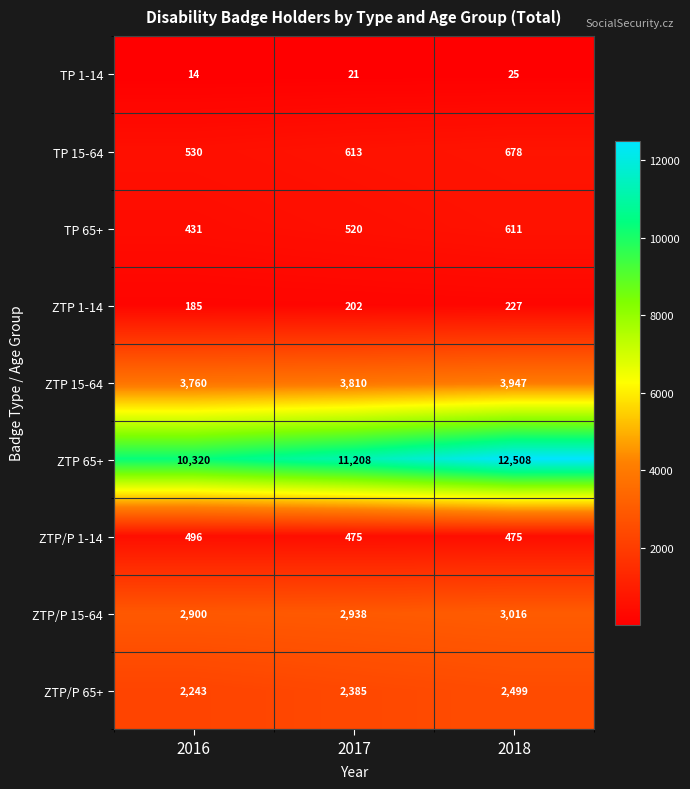

Reading left to right, transcribe all the data shown in this chart.

TP 1-14: 2016=14	2017=21	2018=25
TP 15-64: 2016=530	2017=613	2018=678
TP 65+: 2016=431	2017=520	2018=611
ZTP 1-14: 2016=185	2017=202	2018=227
ZTP 15-64: 2016=3760	2017=3810	2018=3947
ZTP 65+: 2016=10320	2017=11208	2018=12508
ZTP/P 1-14: 2016=496	2017=475	2018=475
ZTP/P 15-64: 2016=2900	2017=2938	2018=3016
ZTP/P 65+: 2016=2243	2017=2385	2018=2499